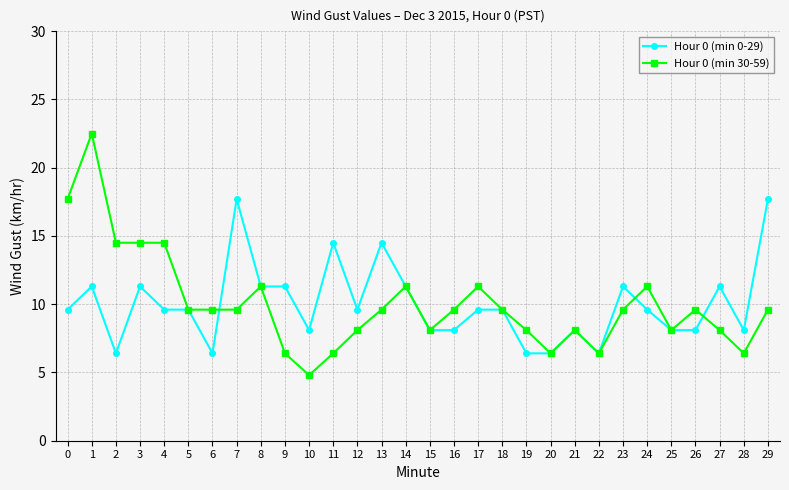

At which category is the sum across all series the highest?

1